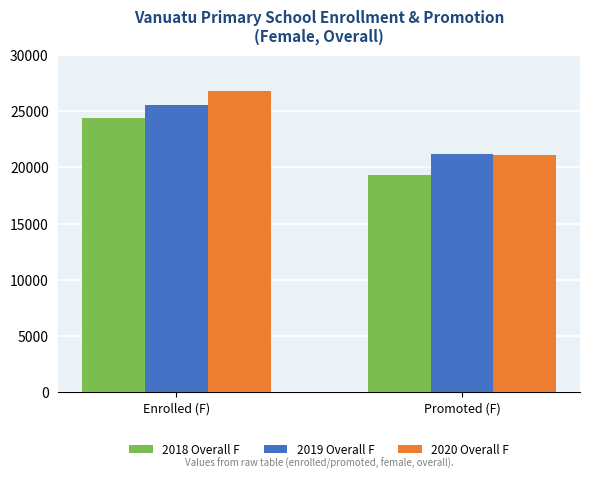

How many data points in 2018 Overall F are less than 24403?

1